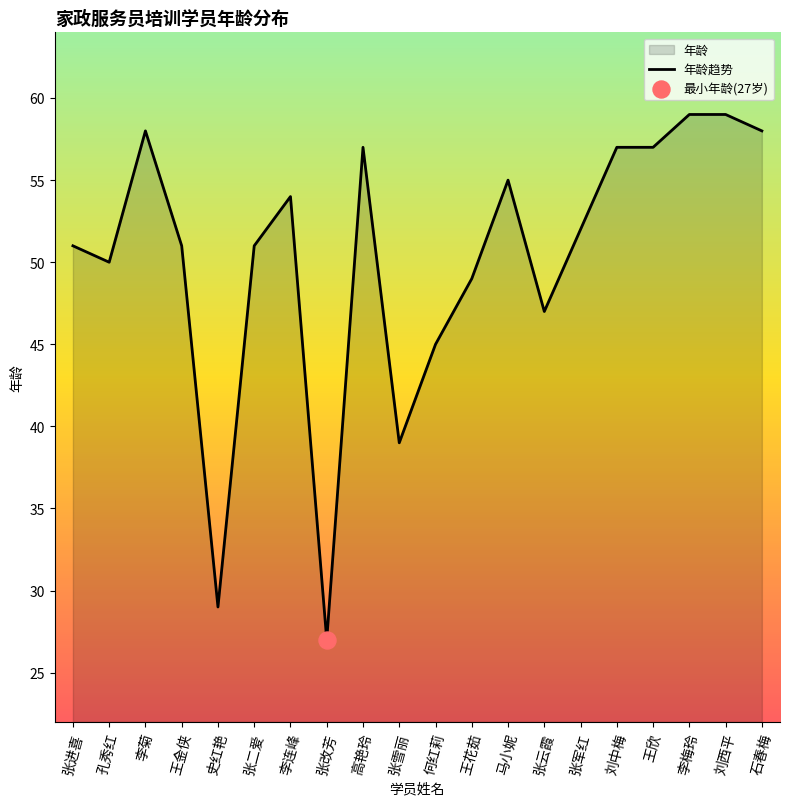

Between 史红艳 and 刘中梅, which is larger?

刘中梅